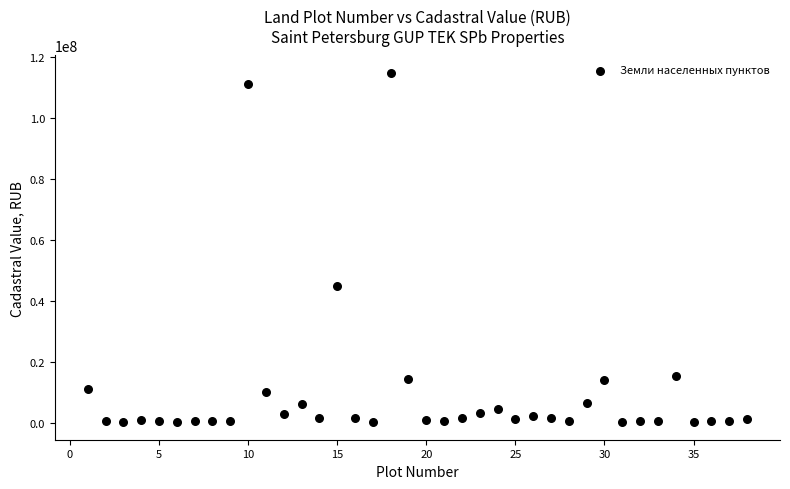

What is the range of Y values (max minus min)?

114669092.5